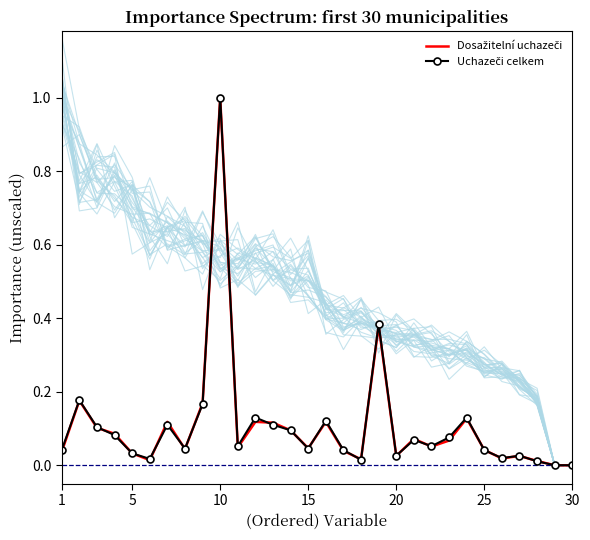

True or false: Uchazeči celkem has more than 1 interior local peaks.

True